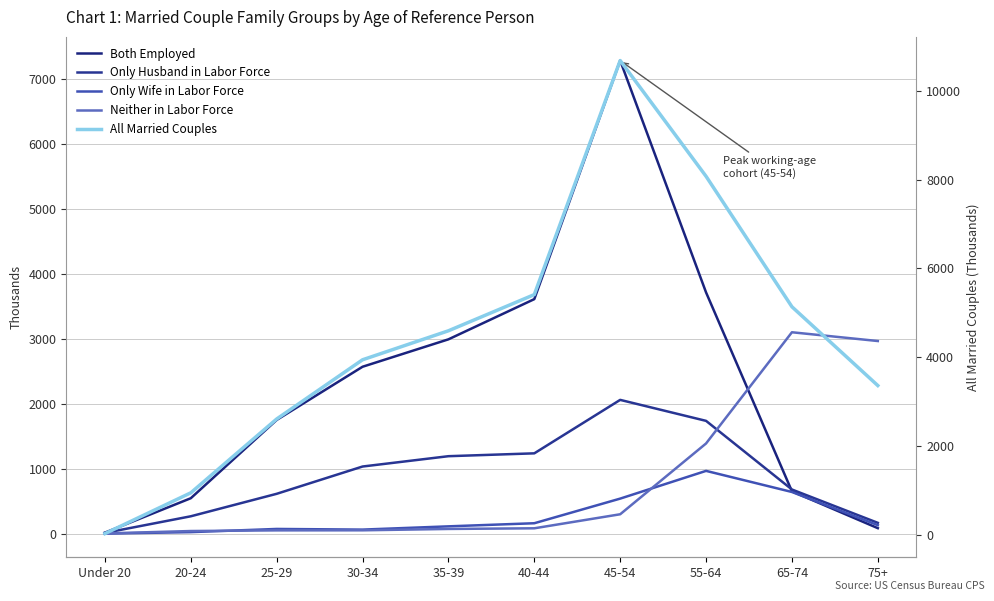

How many values in the Neither in Labor Force series exceed 83?

4